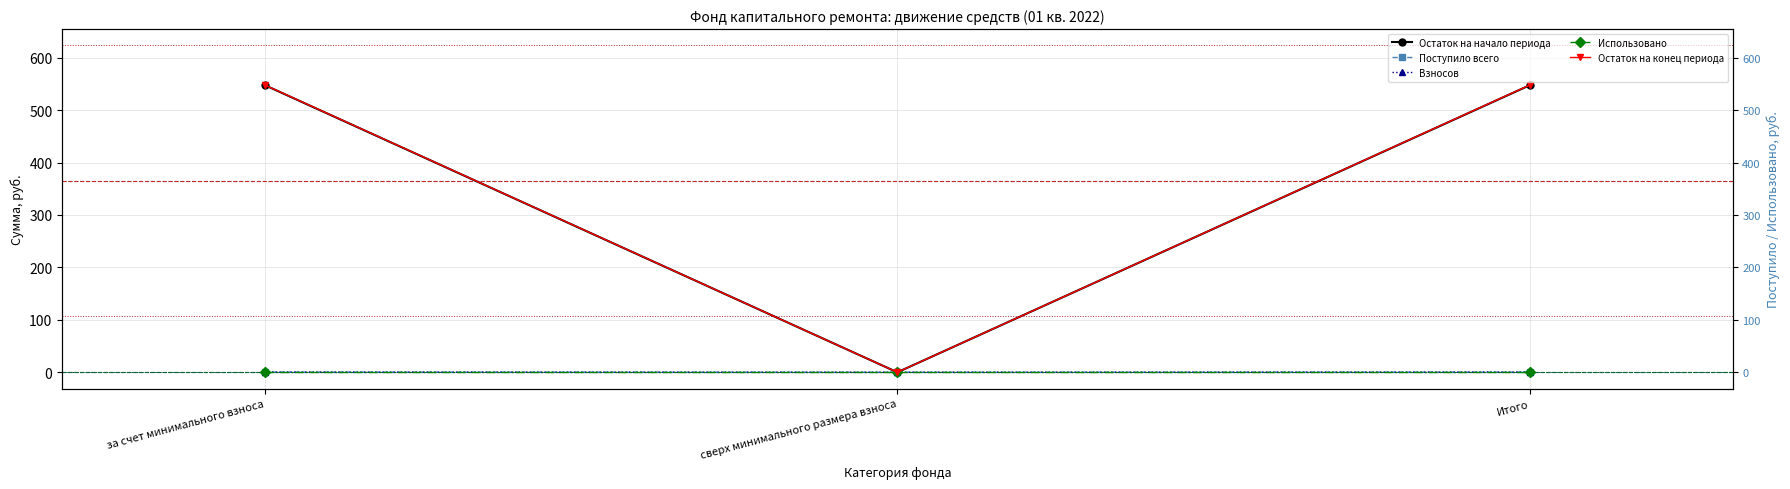

List the labels in order of Взносов value, smallest first.

сверх минимального размера взноса, за счет минимального взноса, Итого